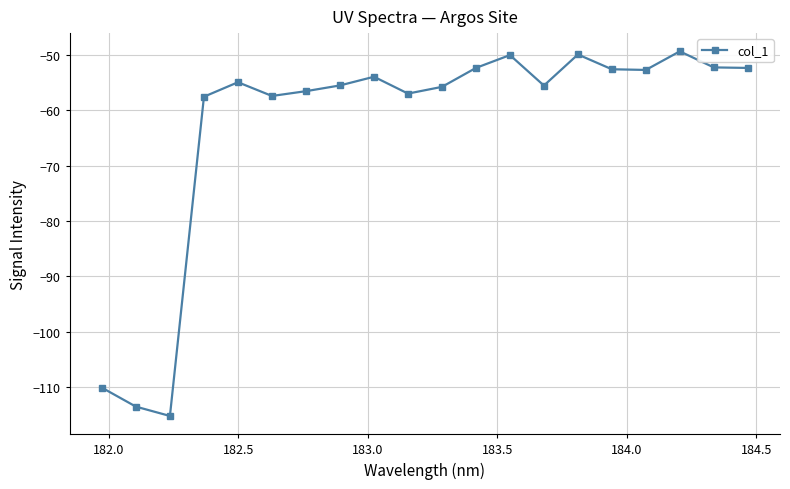

What is the value of the 10th point from the left?

-57.0